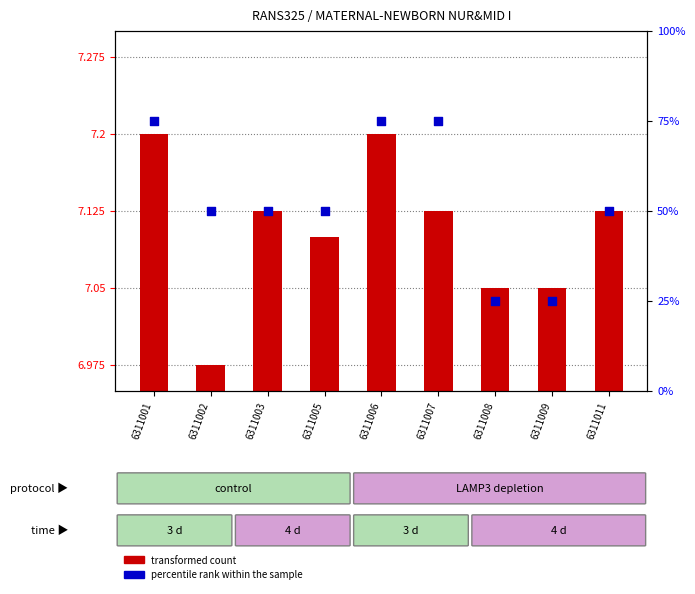

Which series reaches the maximum Y coordinate?

percentile rank within the sample